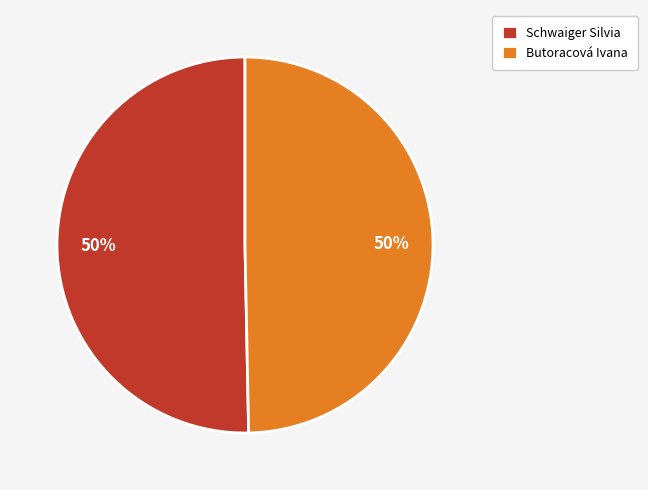

Approximately how many times larger is the value at Butoracová Ivana compared to Schwaiger Silvia?

1.0